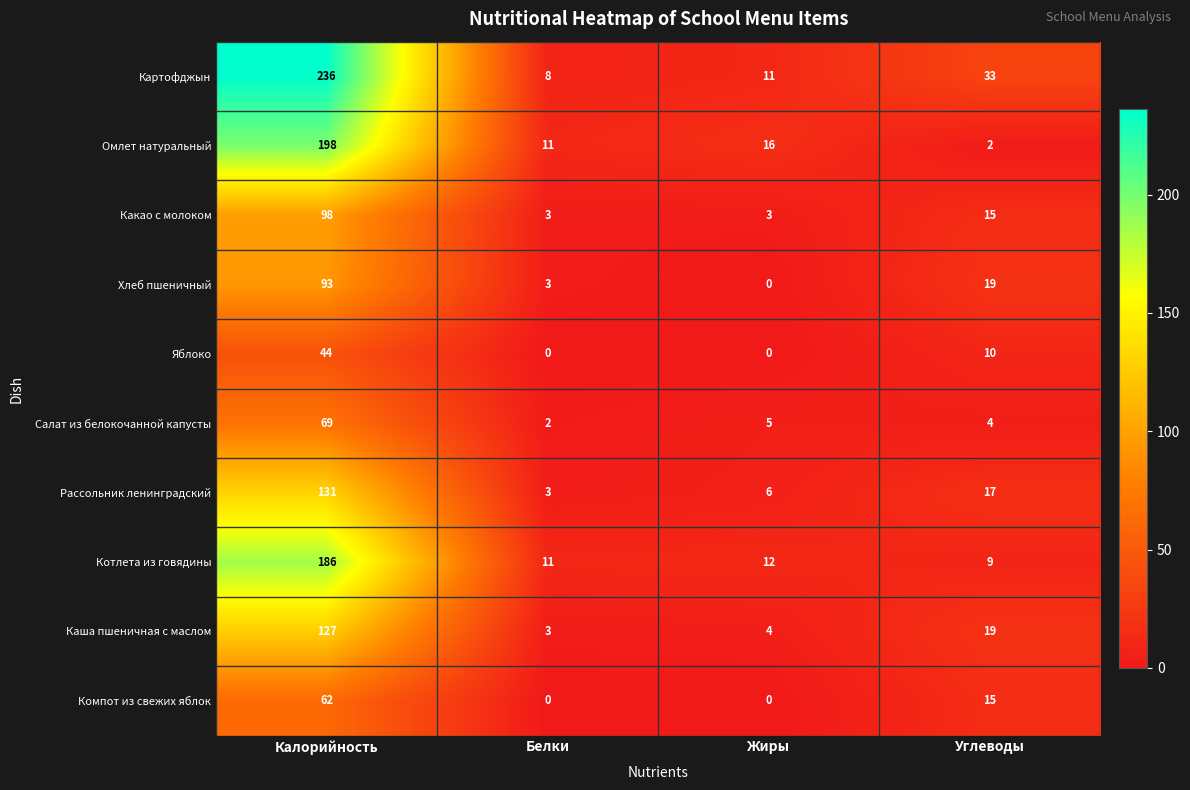

What is the maximum value shown in the chart?

236